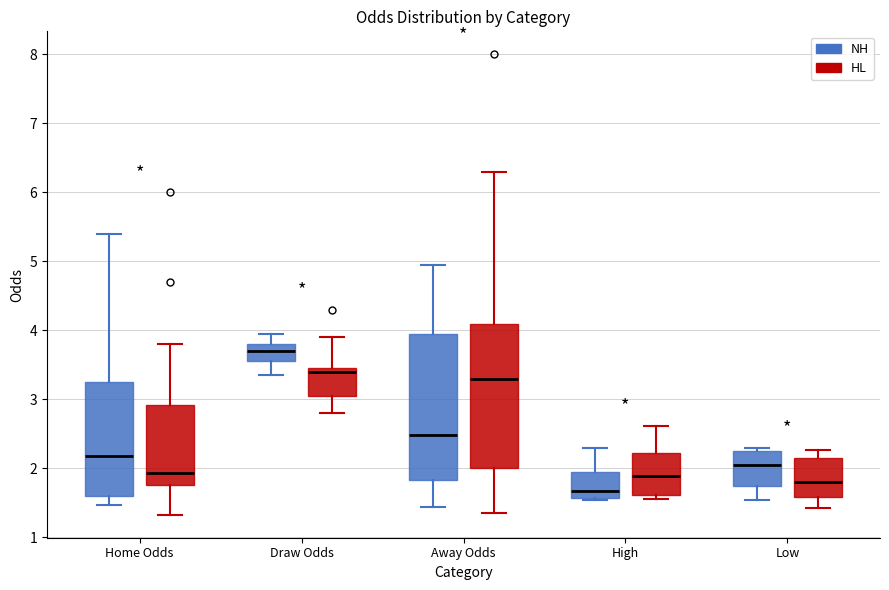

Which box has the highest median line?

Draw Odds (NH)